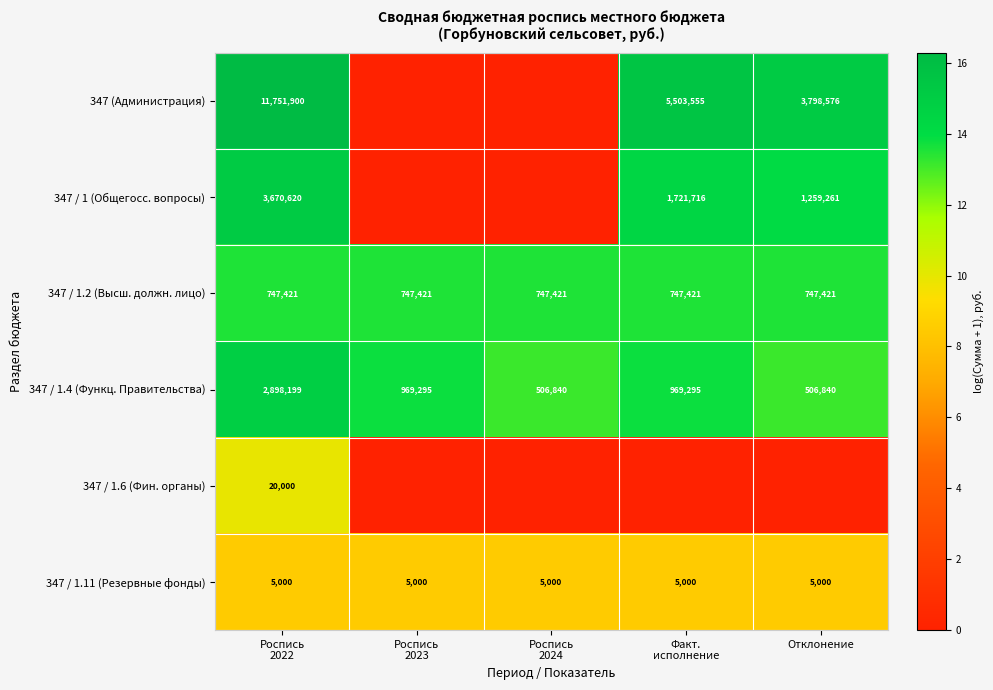

At how many categories does at least one series exceed 15?

3